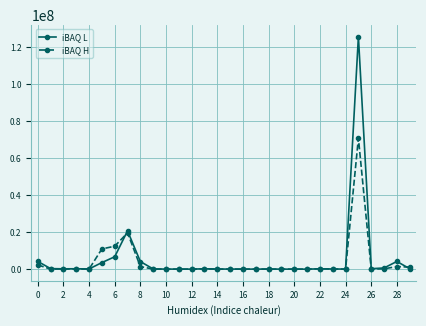

List the series in order of their peak value, highest first.

iBAQ L, iBAQ H